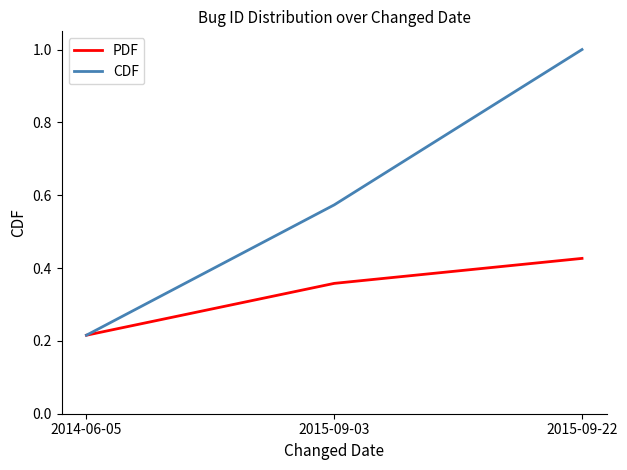

At which label does PDF reach its minimum?

2014-06-05